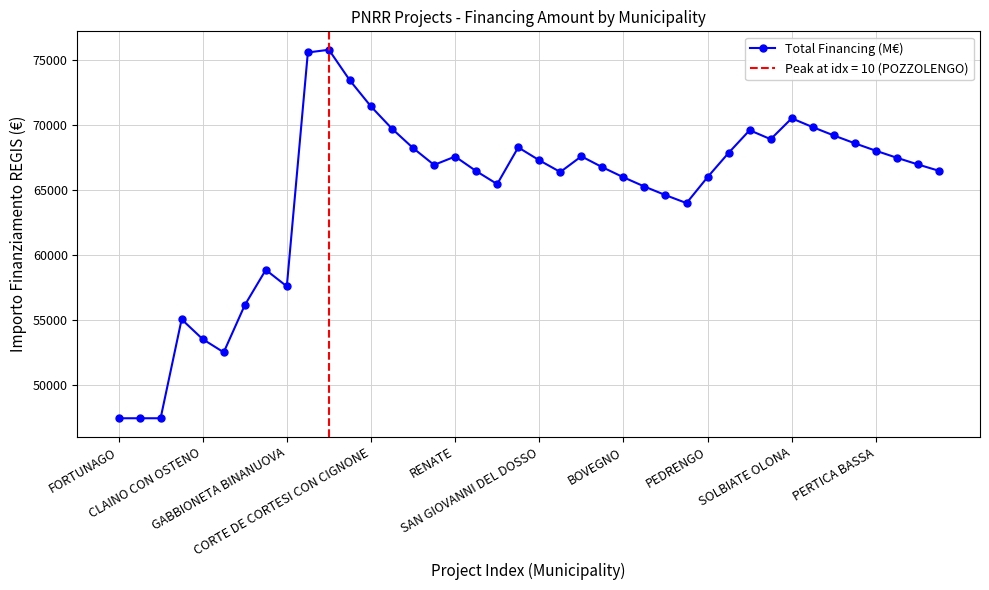

What position from the left is 33?

34